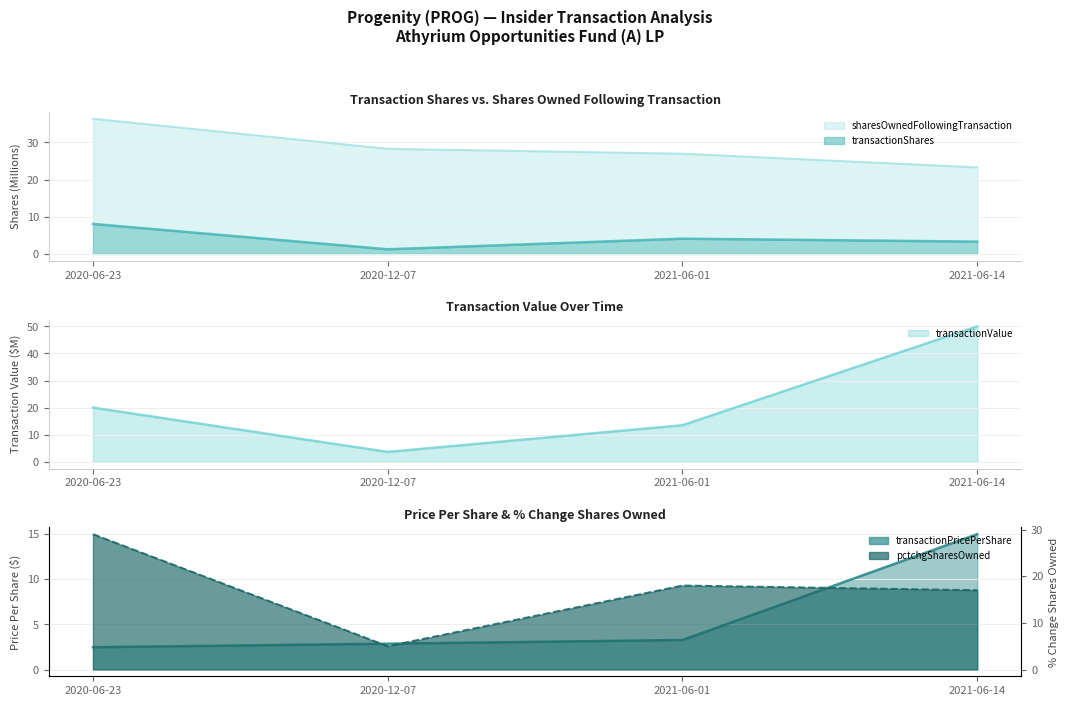

How many interior local valleys does the pctchgSharesOwned series have?

1